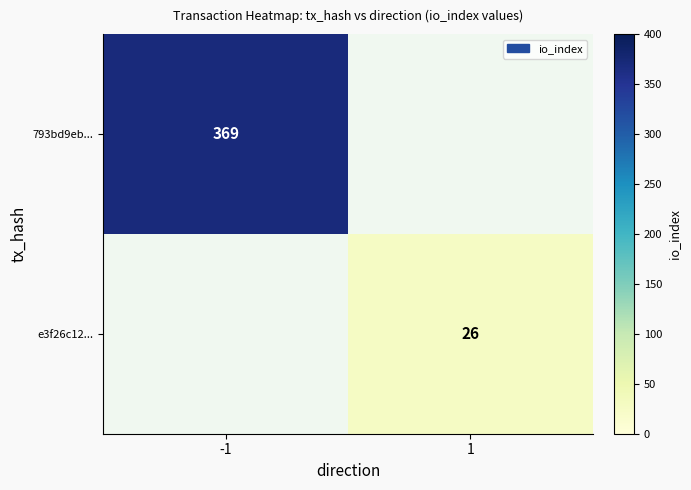

True or false: 793bd9eb... has a value of 251 at -1.

False